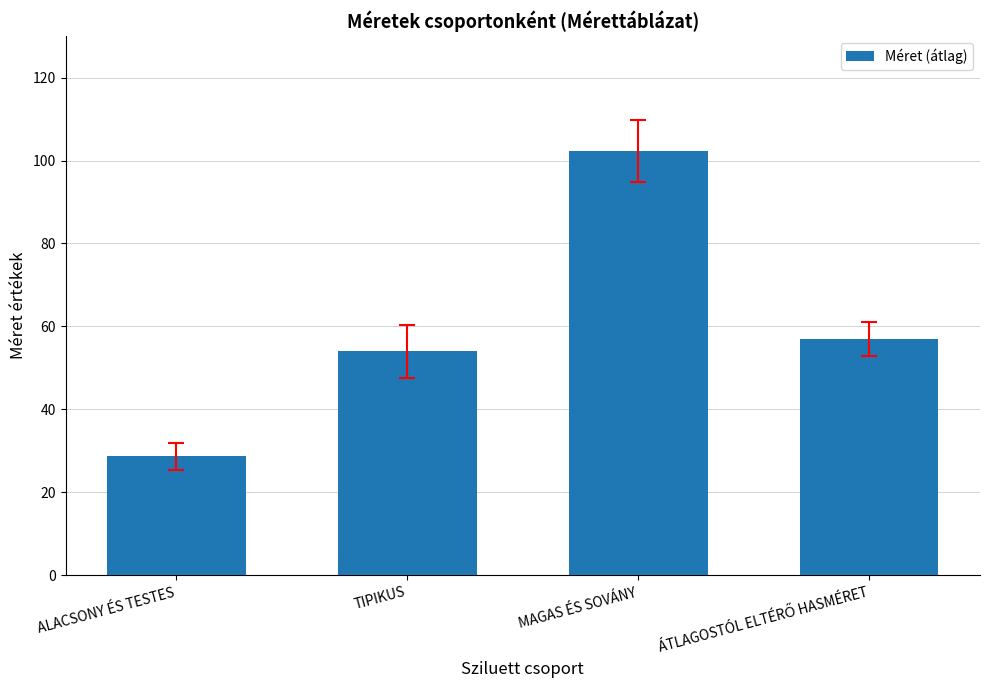

True or false: the data shows 102.2 at MAGAS ÉS SOVÁNY.

True